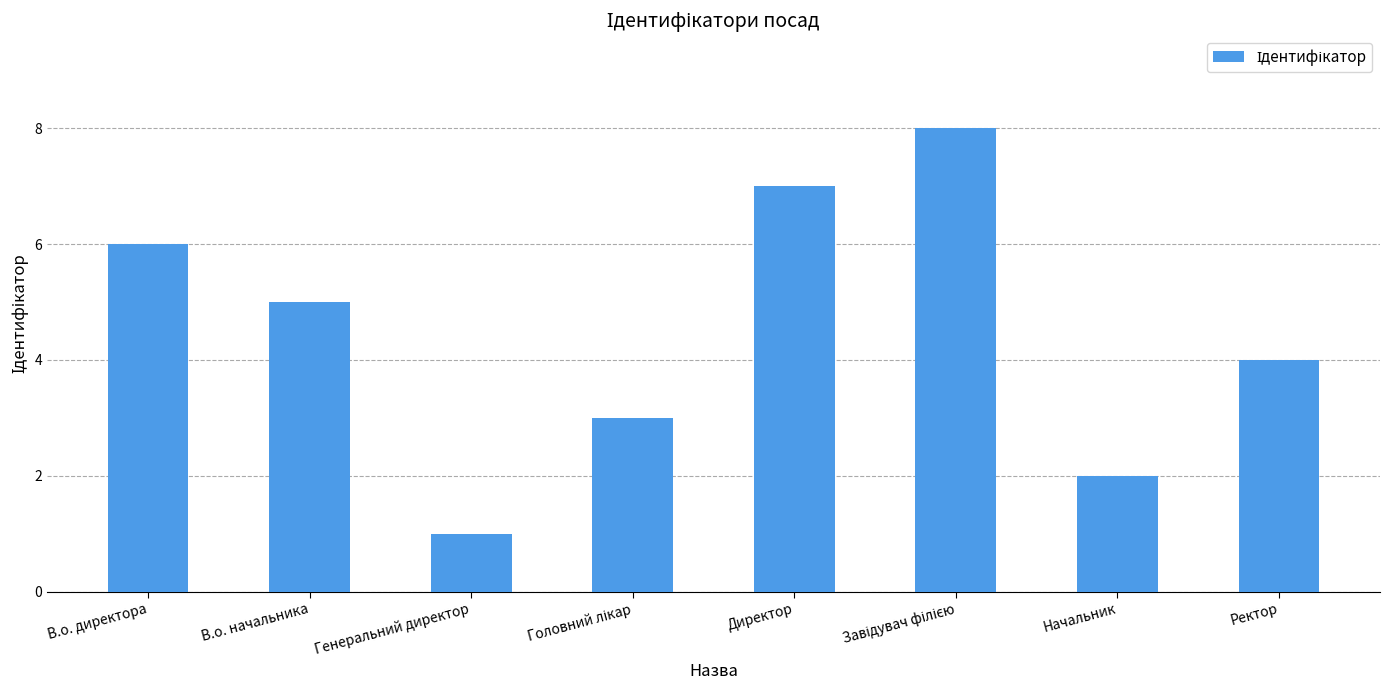

Reading right to left, extract all data points from this chart.

4	2	8	7	3	1	5	6